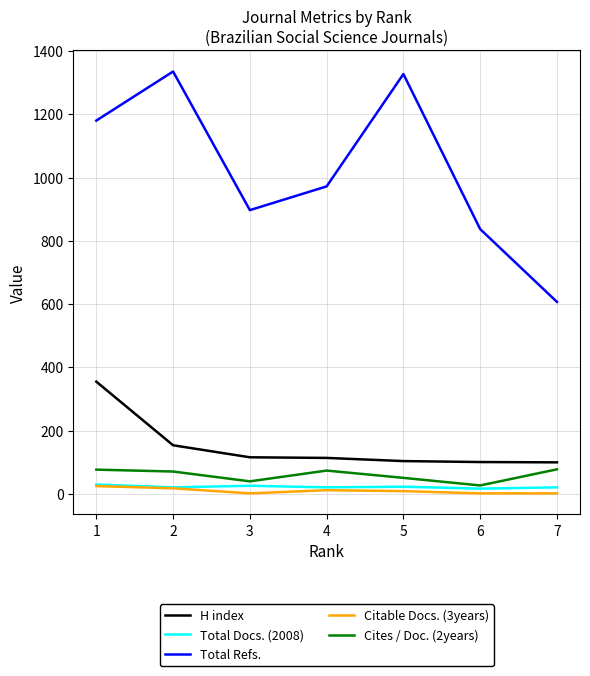

What is the maximum value for H index?

355